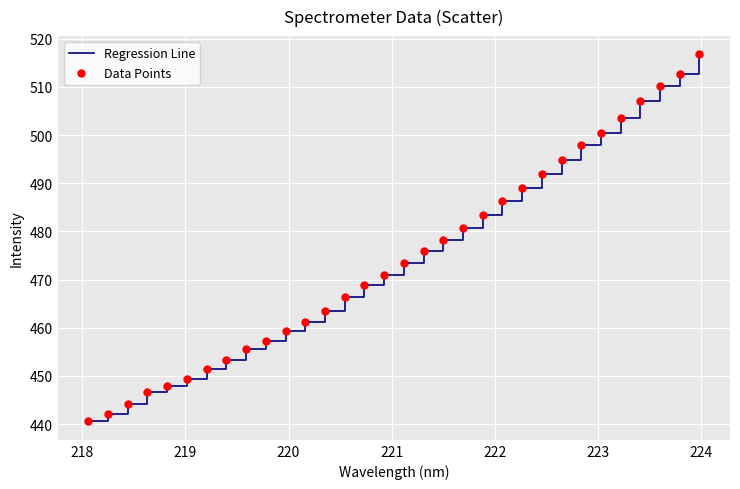

What is the difference between the maximum and minimum values?

76.2